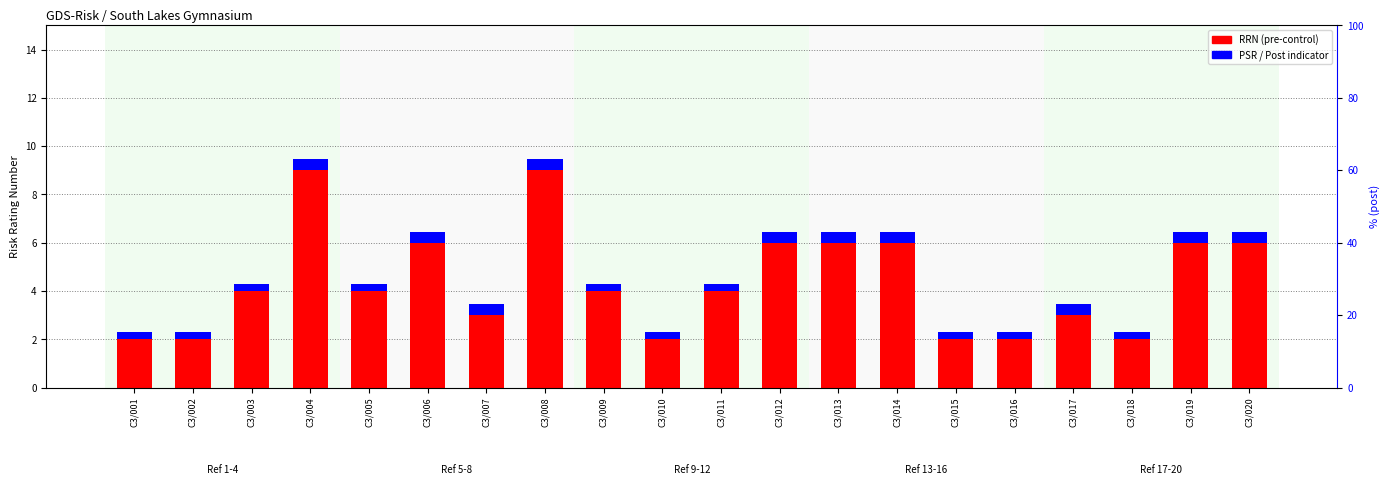

Which series has the largest range (max minus min)?

RRN (pre)